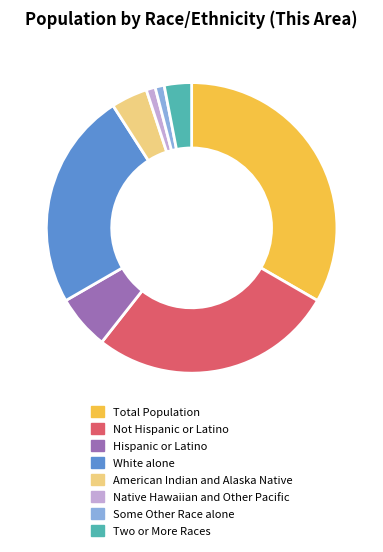

Which has a higher value, White alone or Total Population?

Total Population